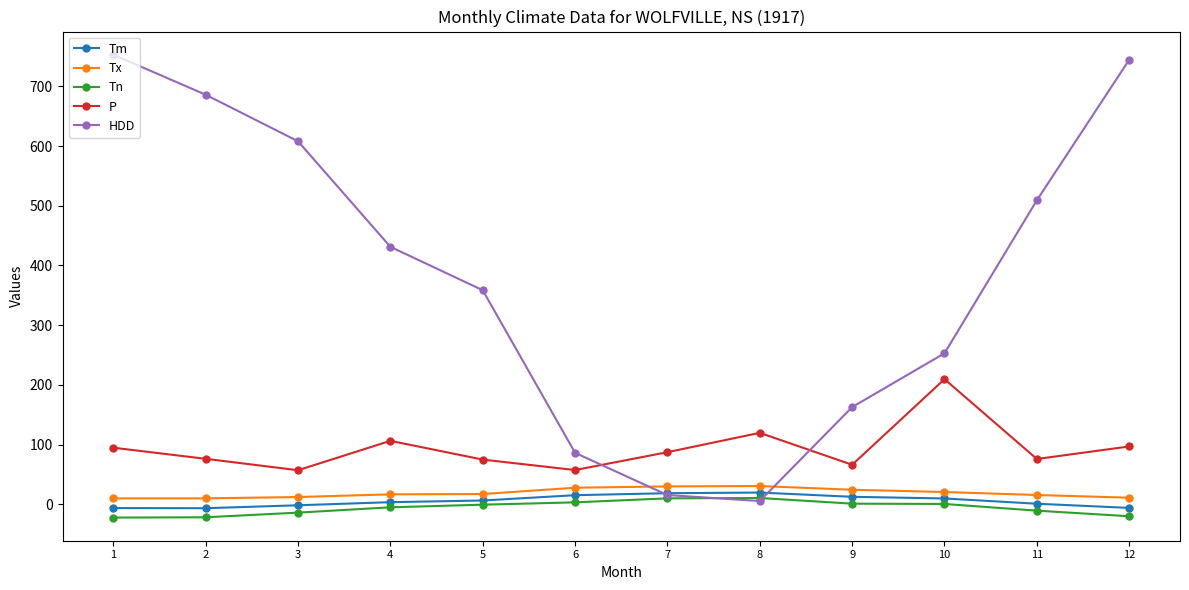

What is the total value across all series at 9?

267.1